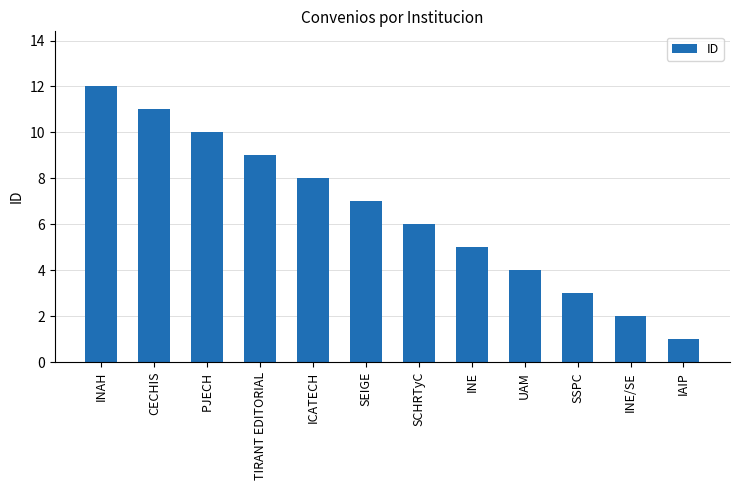

Are the bars horizontal?

No